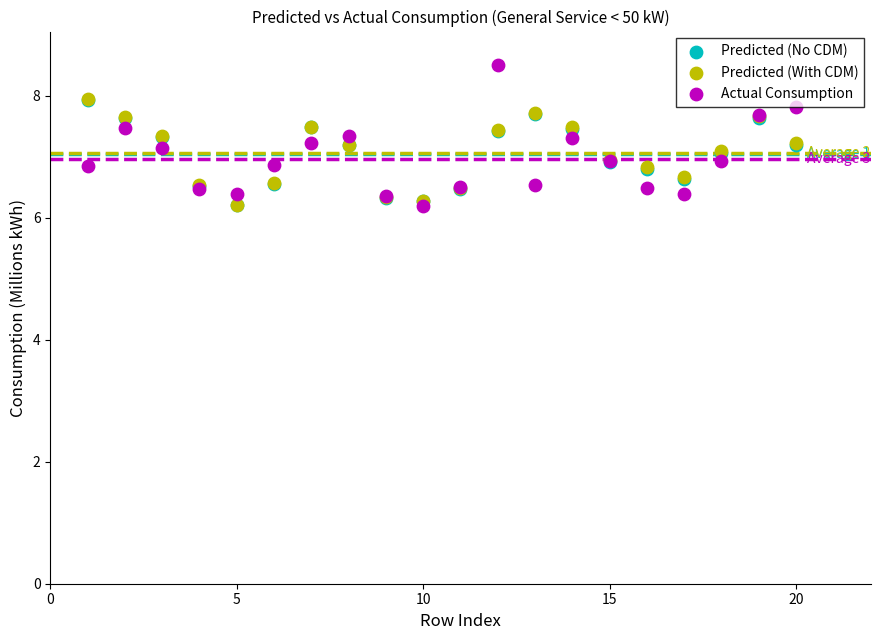

Which series reaches the maximum Y coordinate?

Actual Consumption